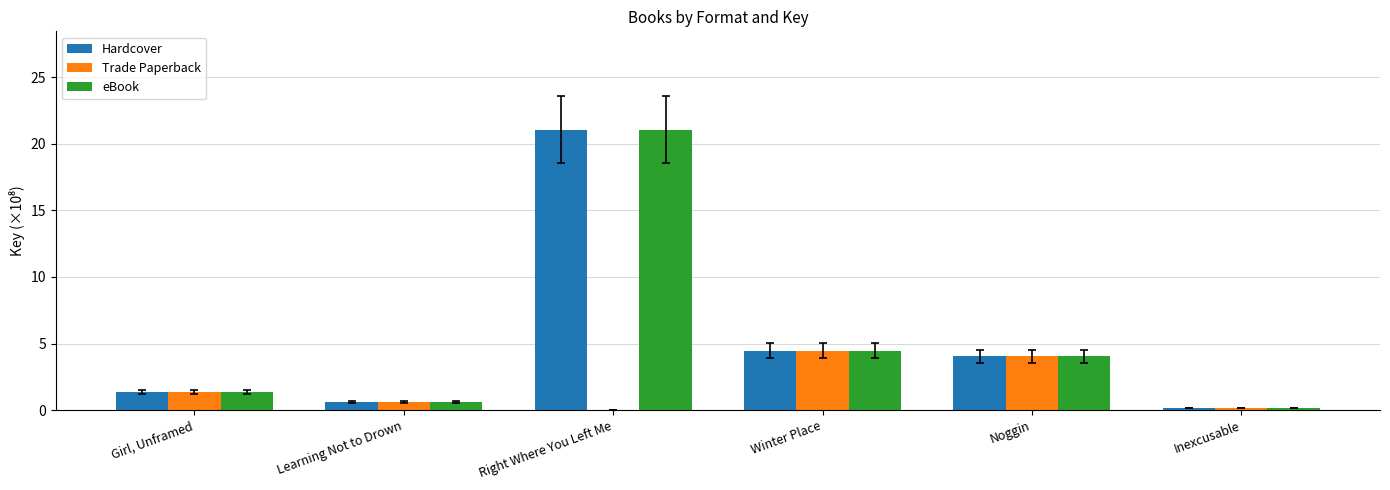

Where is Hardcover nearest to the value 10?

Winter Place